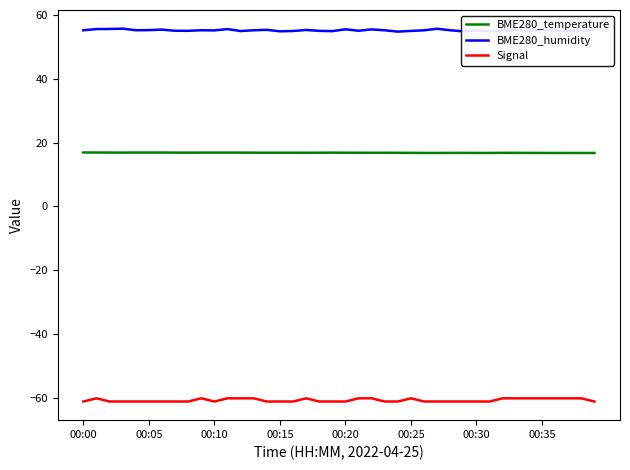

Which series has the largest range (max minus min)?

Signal